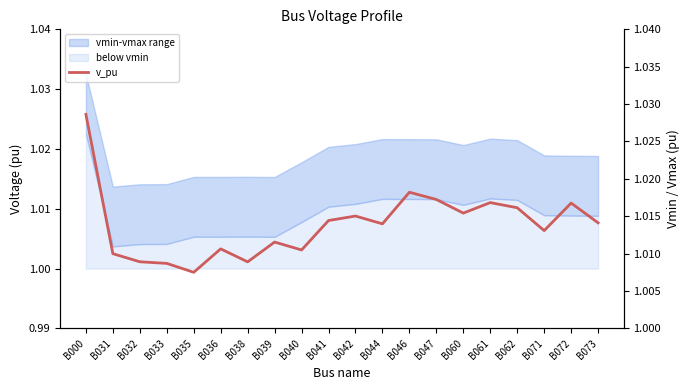

What is the sum of the values at B035 and B036?

2.0